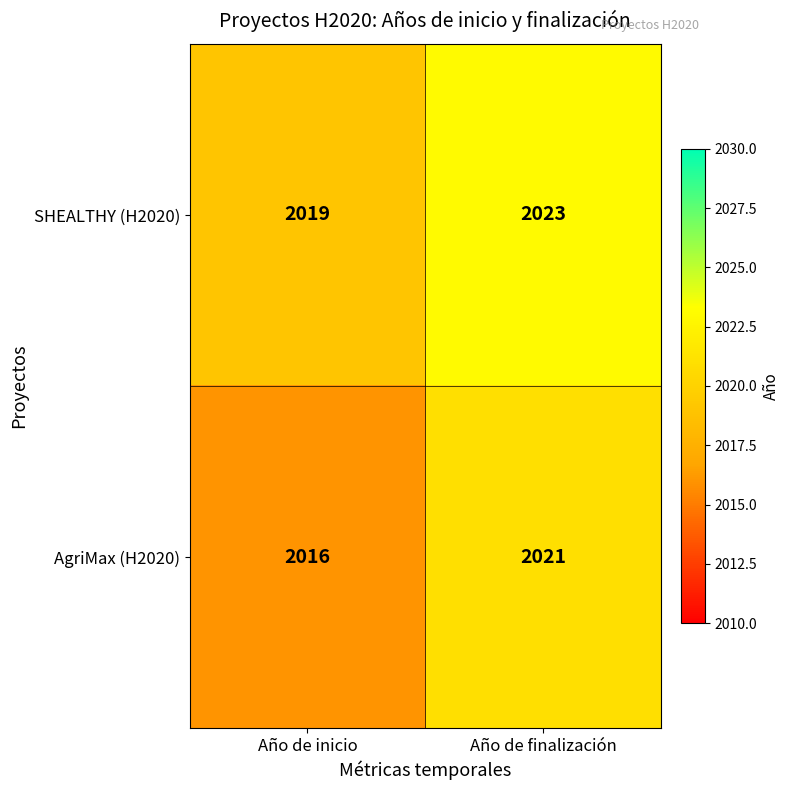

Between Año de inicio and Año de finalización, which series saw the biggest shift?

AgriMax (H2020)